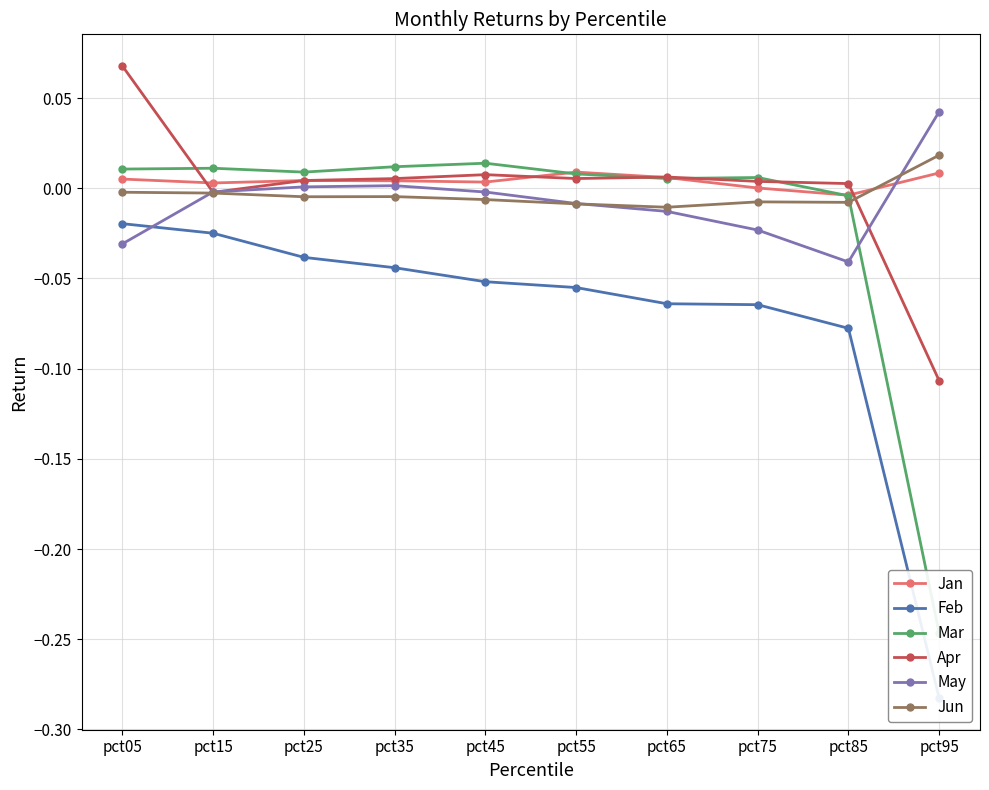

How many values in Apr are above zero?

8